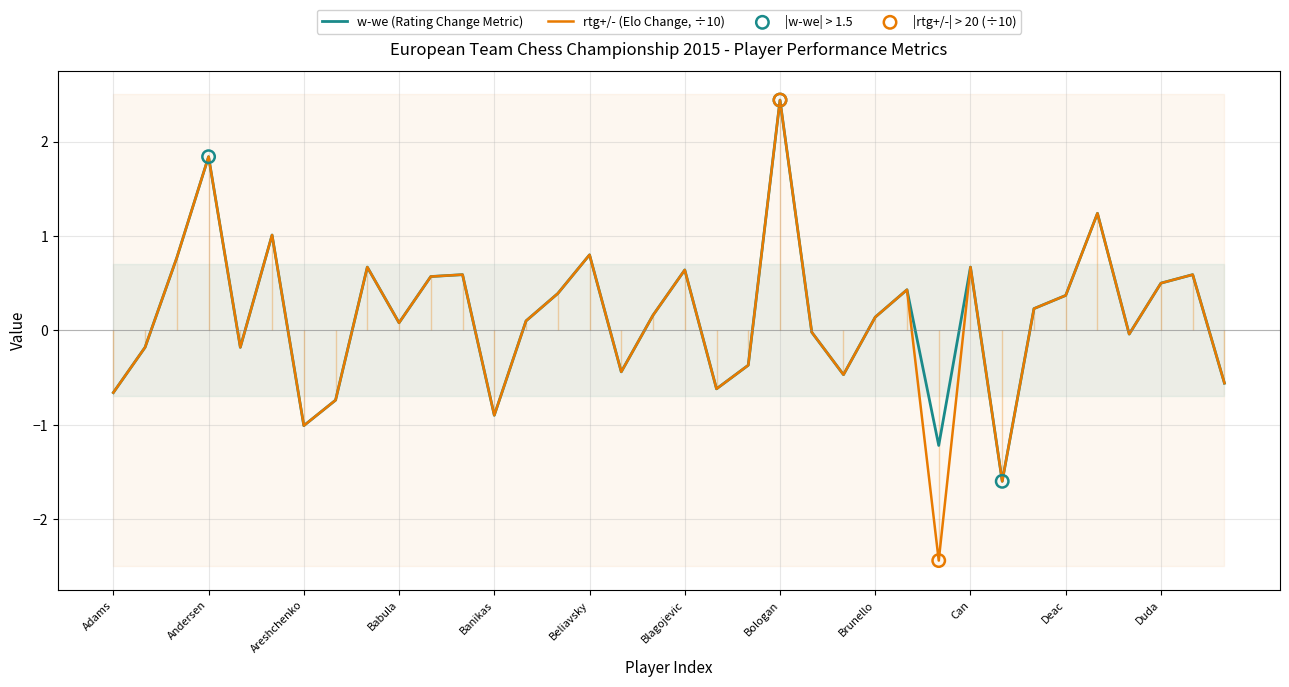

At which category is the sum across all series the highest?

Bologan